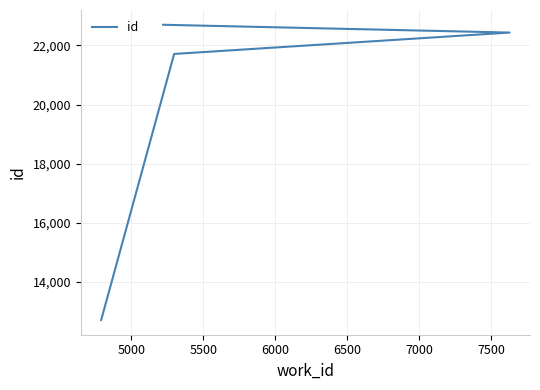

Is this an area chart (filled region under the line)?

No